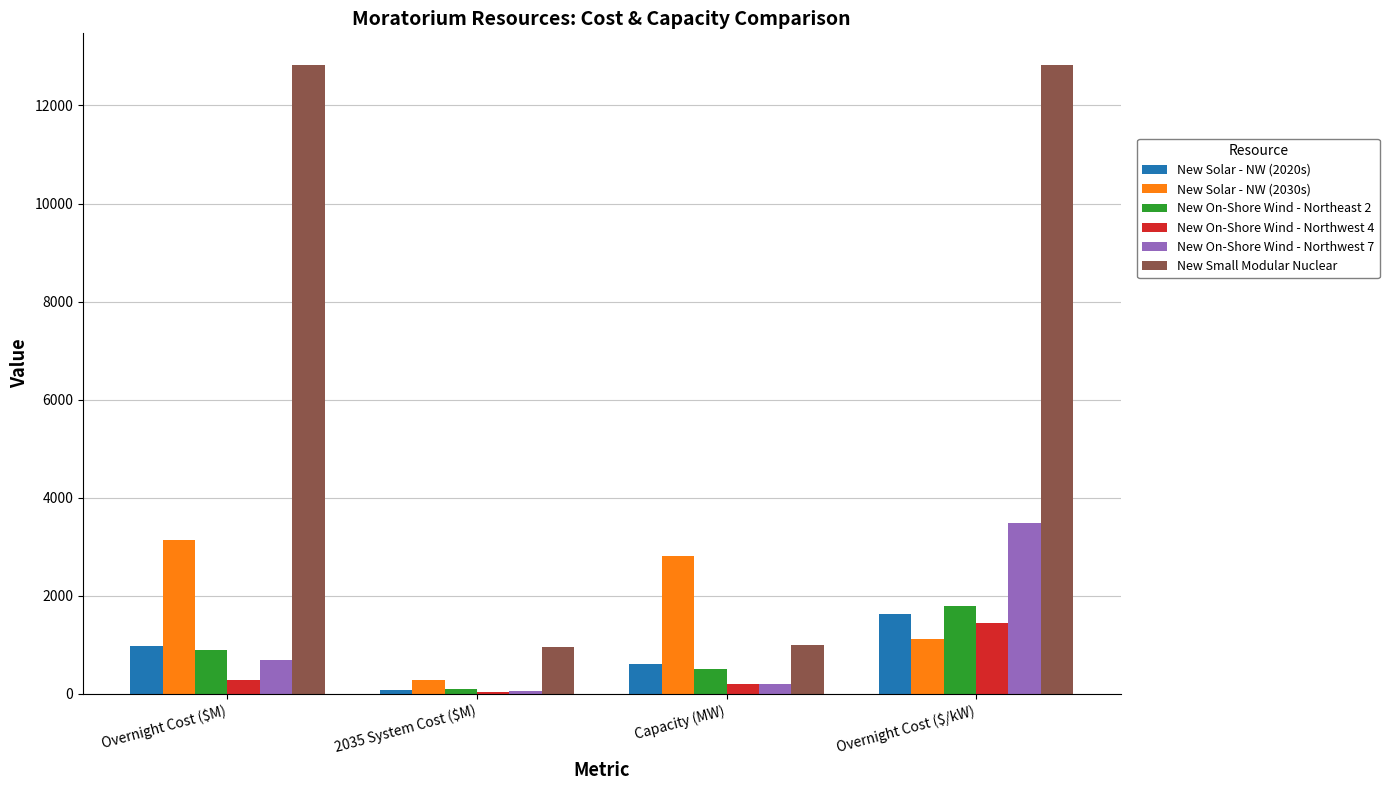

The value of New Solar - NW (2020s) at Capacity (MW) is 126. True or false?

False